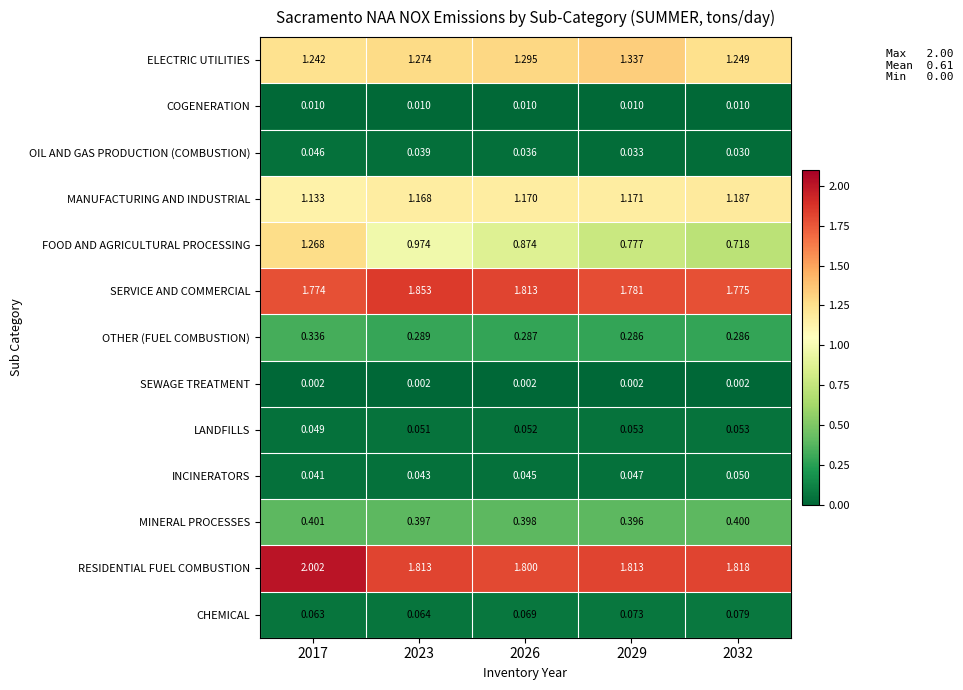

Which series changed the most between 2017 and 2026?

FOOD AND AGRICULTURAL PROCESSING